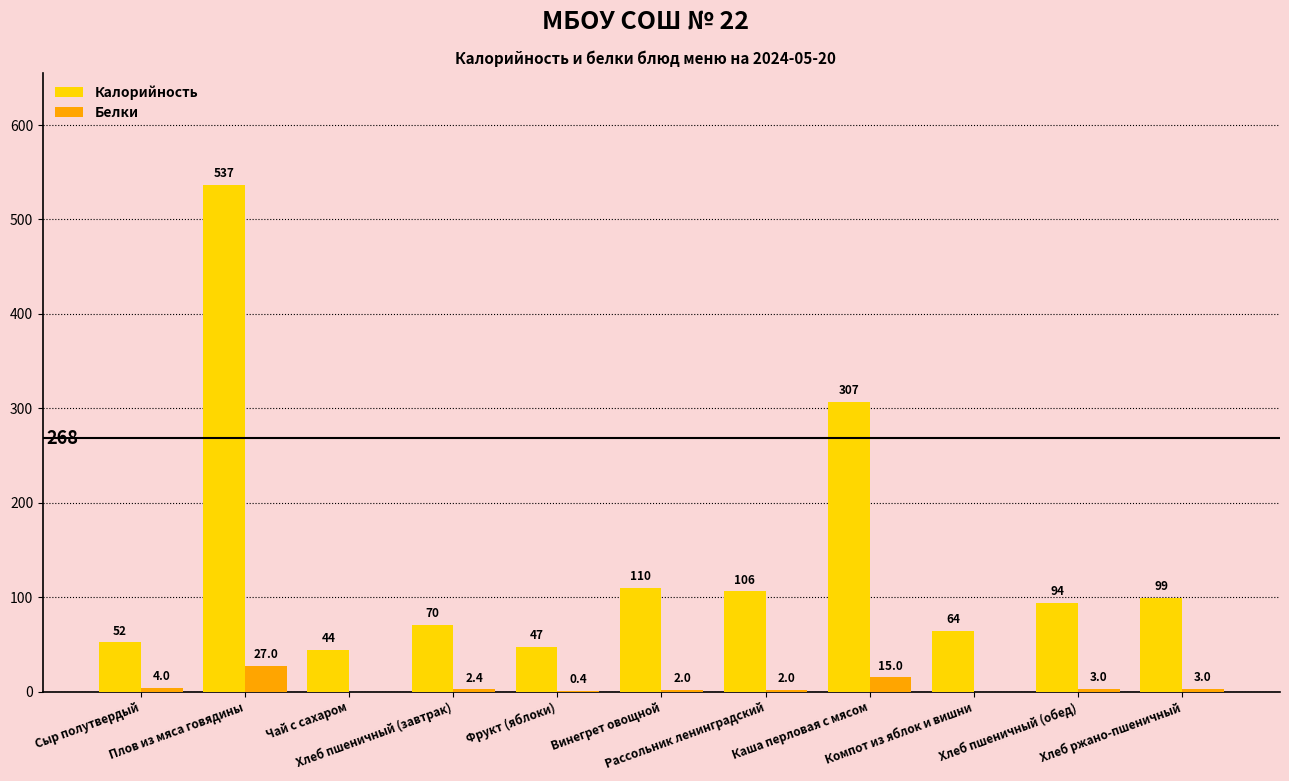

What is the greatest value displayed?

537.0